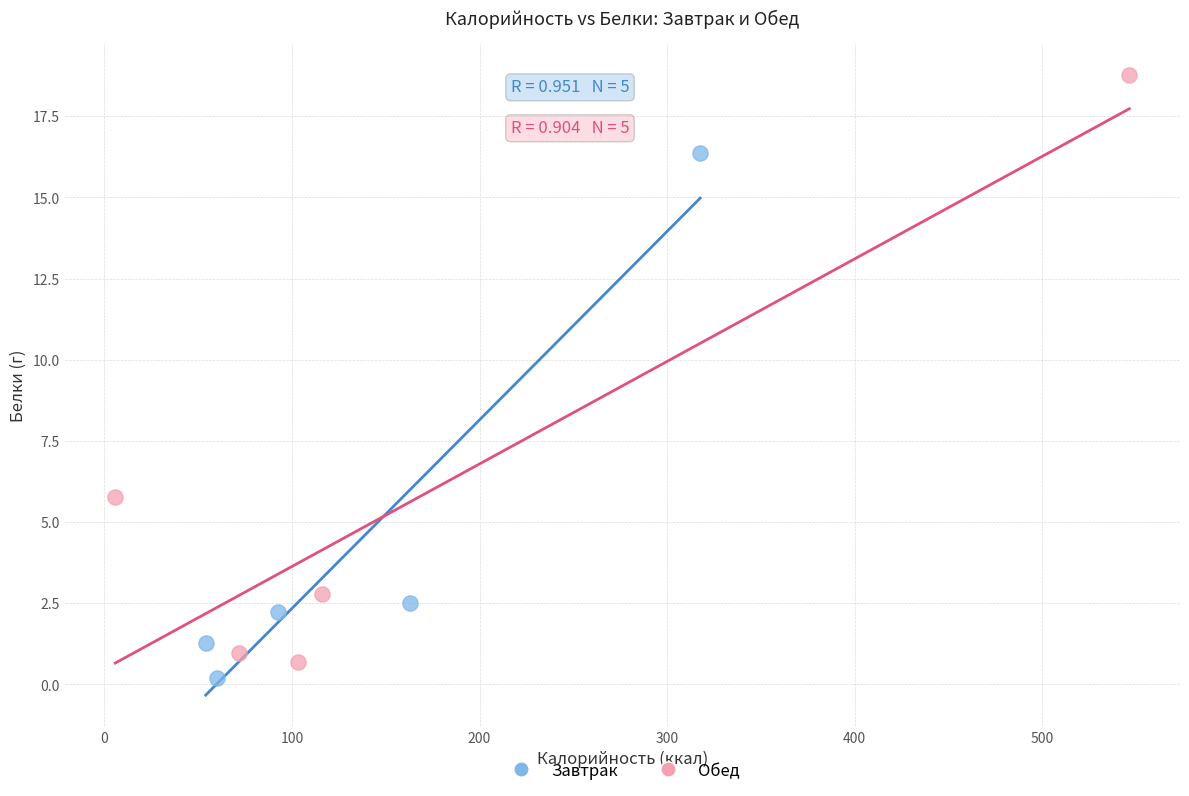

Which series contains the highest Y value?

Обед